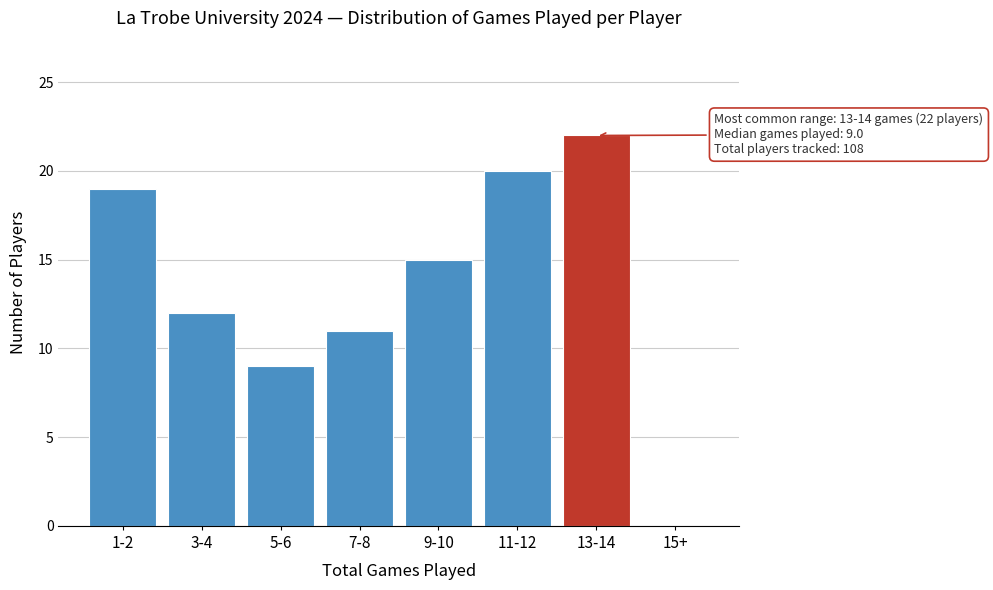

Reading right to left, what are all the values shown in this chart?

15+=0	13-14=22	11-12=20	9-10=15	7-8=11	5-6=9	3-4=12	1-2=19